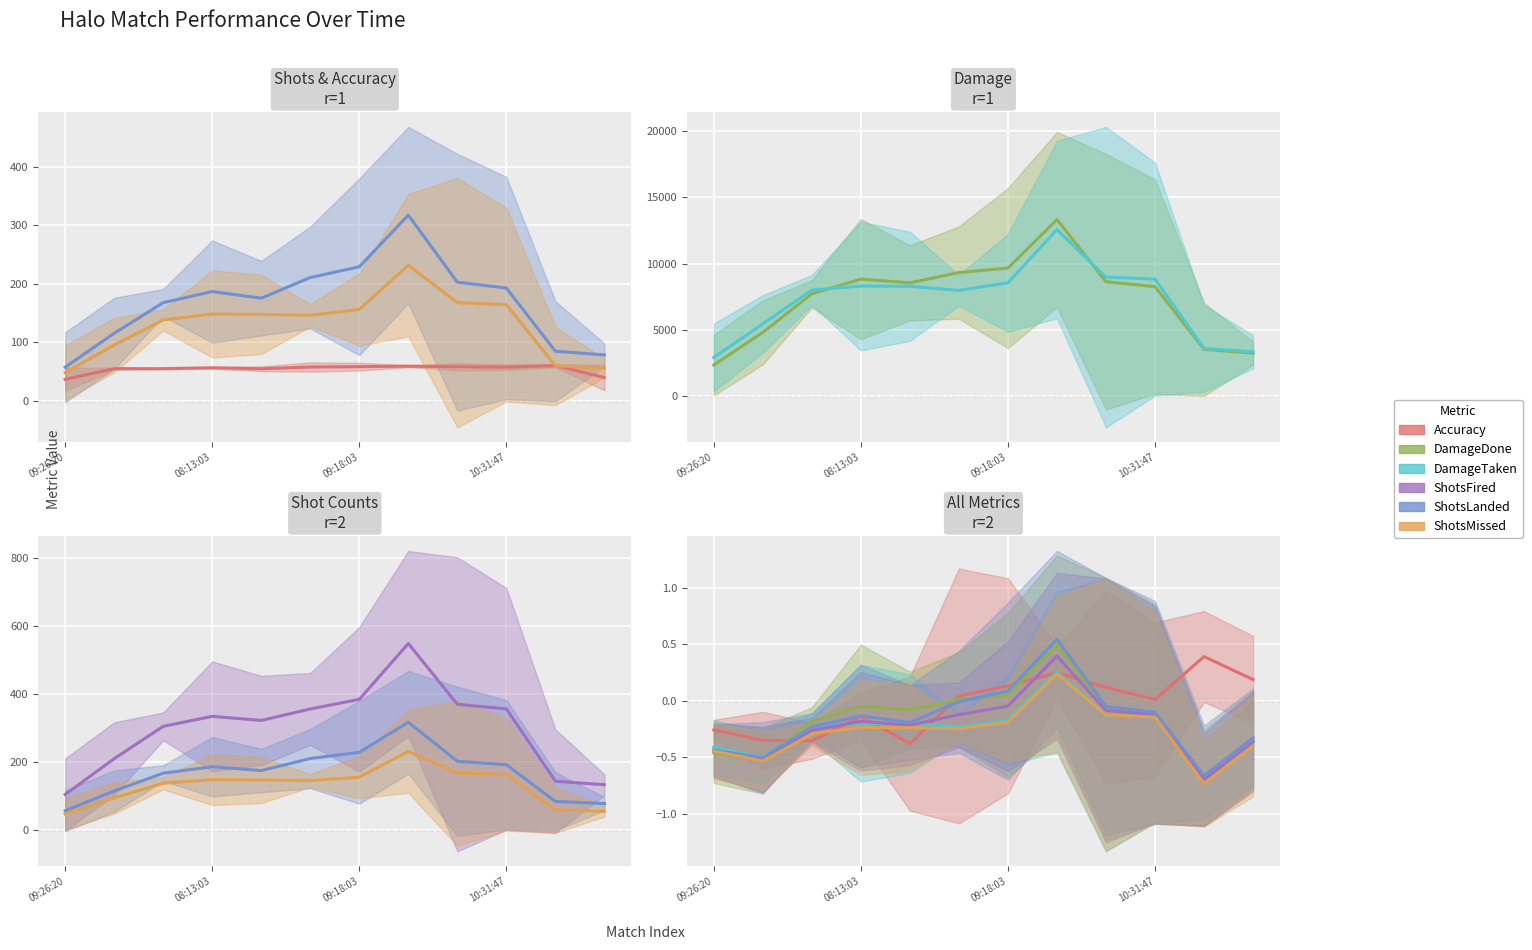

What position from the left is 10?

11